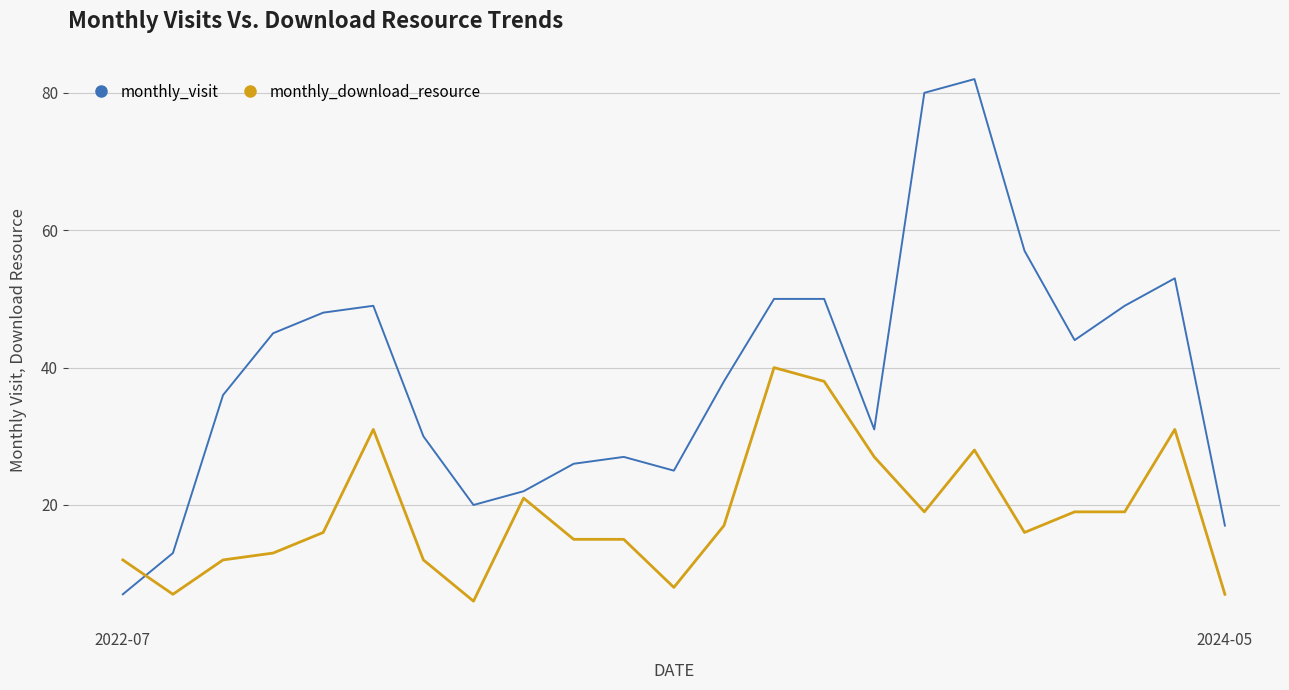

What is the maximum value for monthly_download_resource?

40